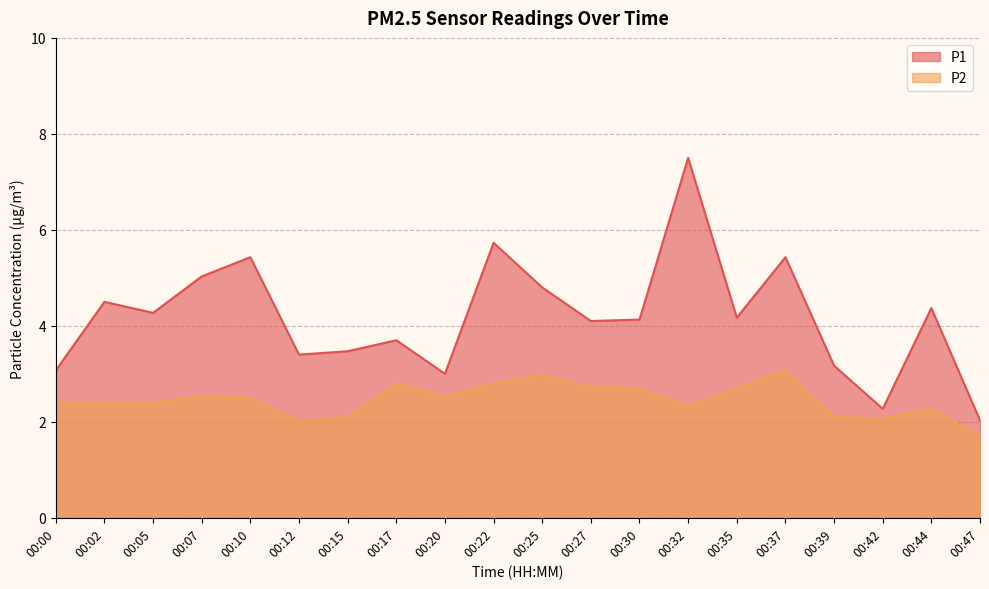

Does the chart display data point markers on the line(s)?

No